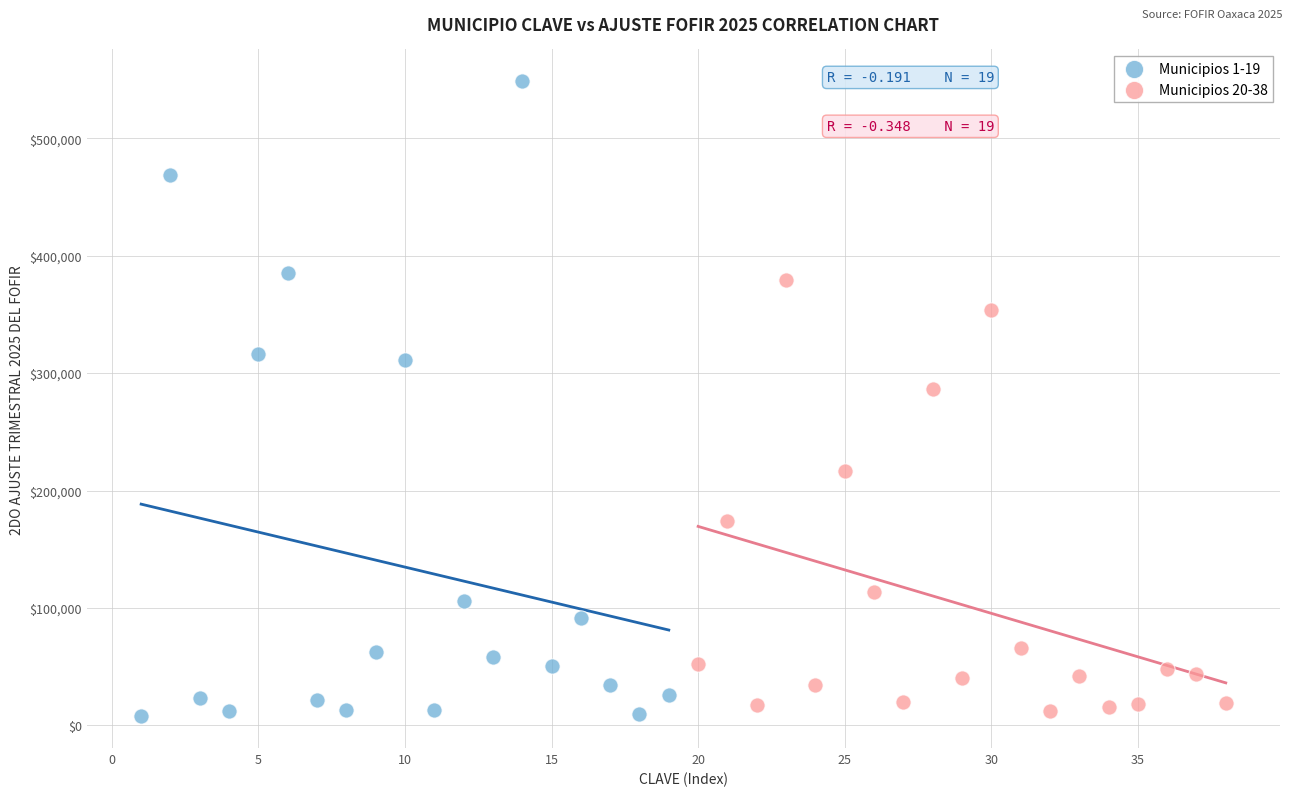

Which series contains the highest Y value?

Municipios 1-19